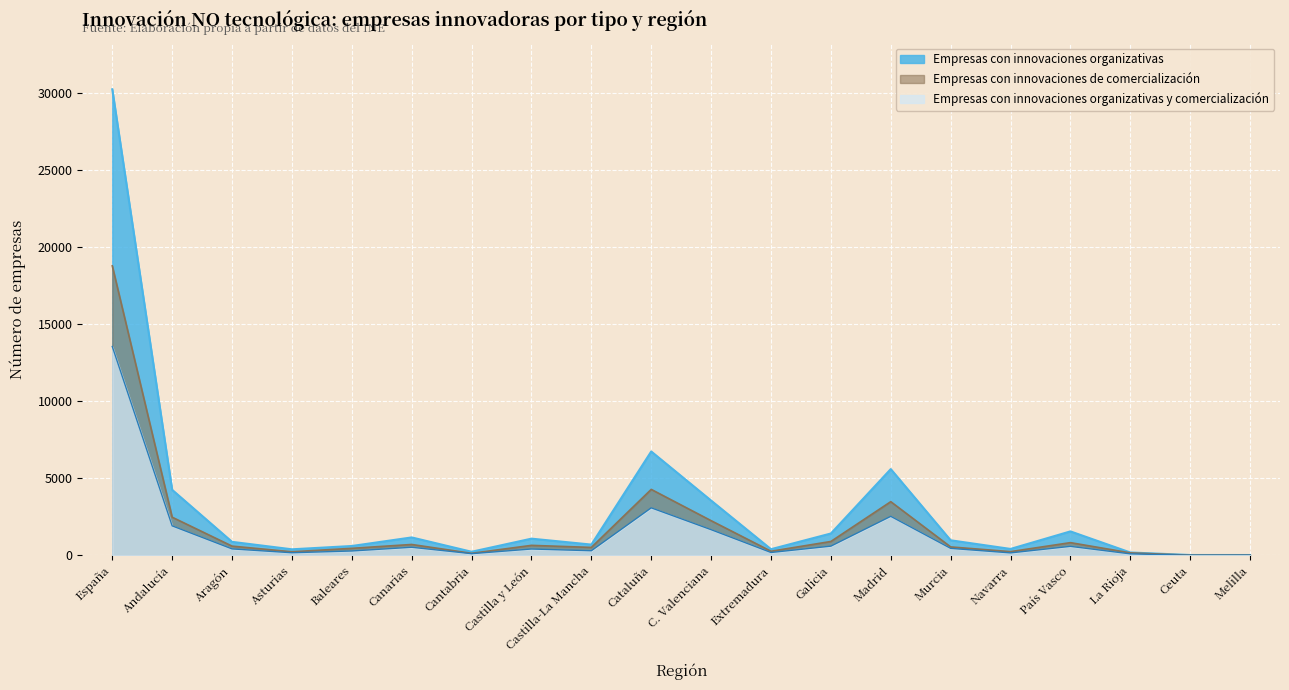

What is the difference between the maximum and minimum values in the Empresas con innovaciones organizativas y comercialización series?

13534